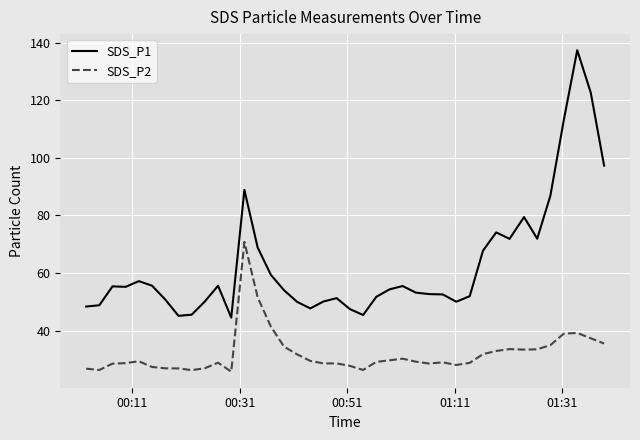

What is the difference between the maximum and minimum values in the SDS_P1 series?

92.9